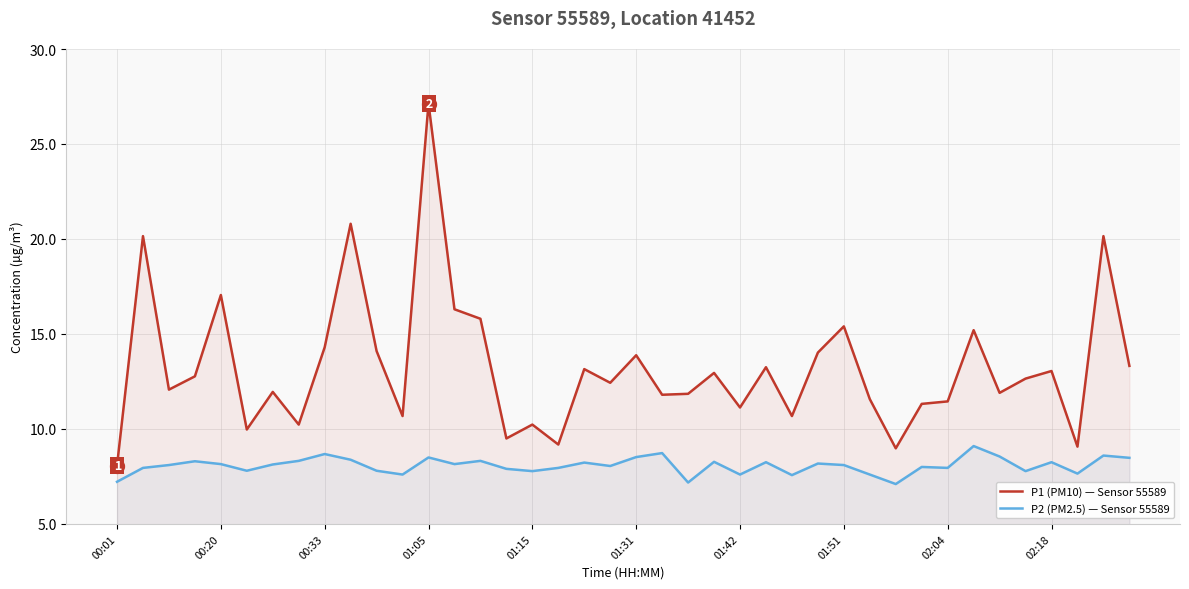

List the series in order of their overall mean, lowest first.

P2 (PM2.5) — Sensor 55589, P1 (PM10) — Sensor 55589